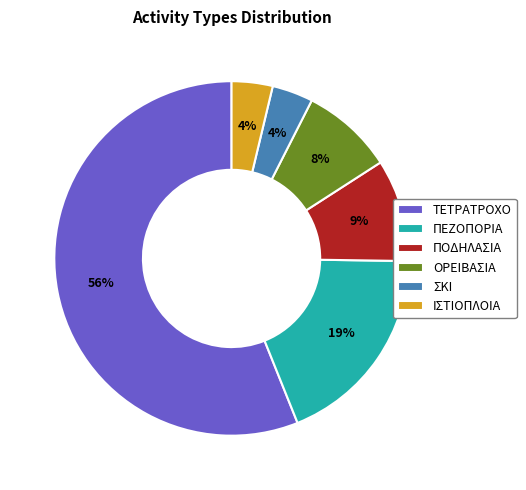

Which slice is the largest?

ΤΕΤΡΑΤΡΟΧΟ